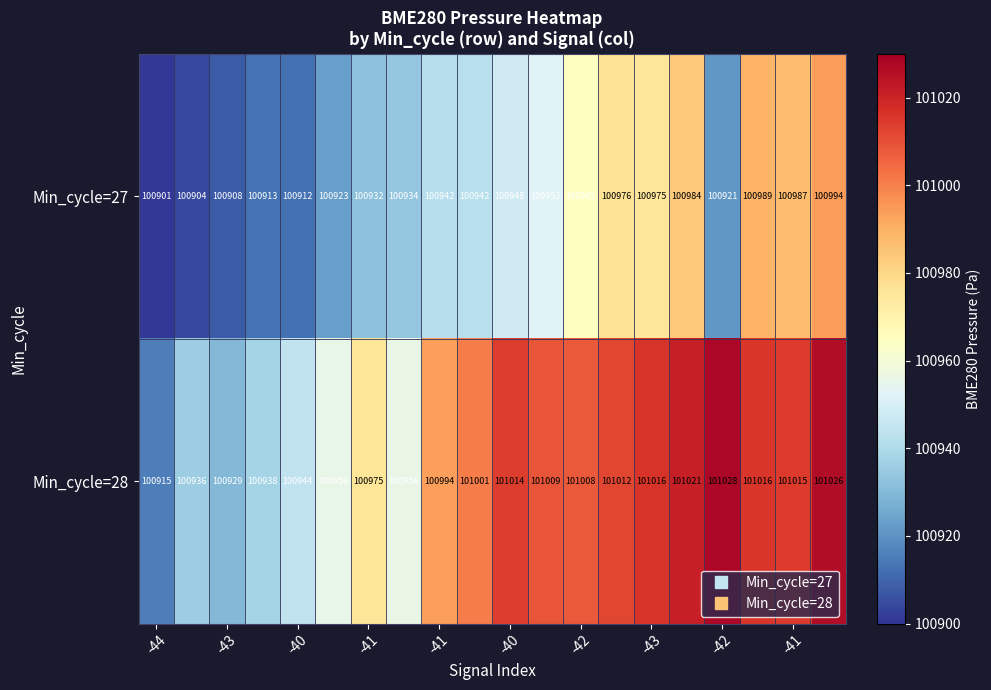

What is the maximum value shown in the chart?

101028